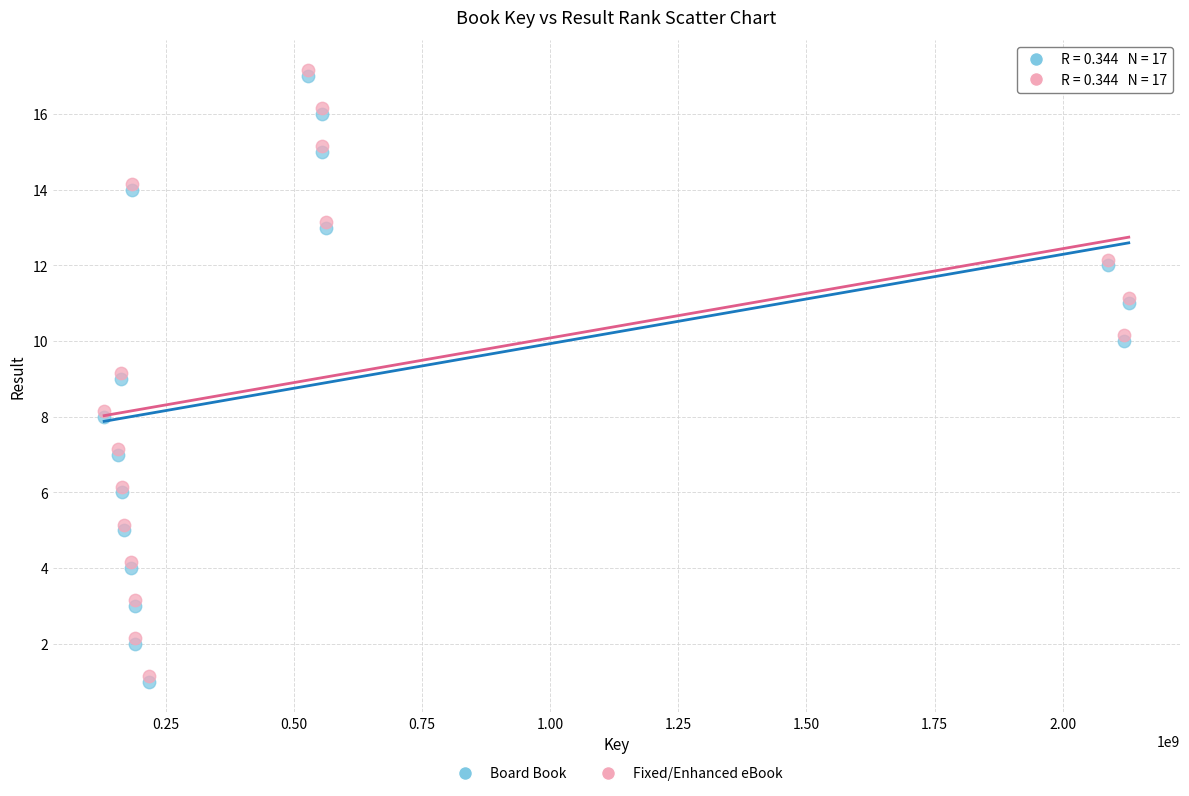

What are all the series names shown in the legend?

Board Book, Fixed/Enhanced eBook